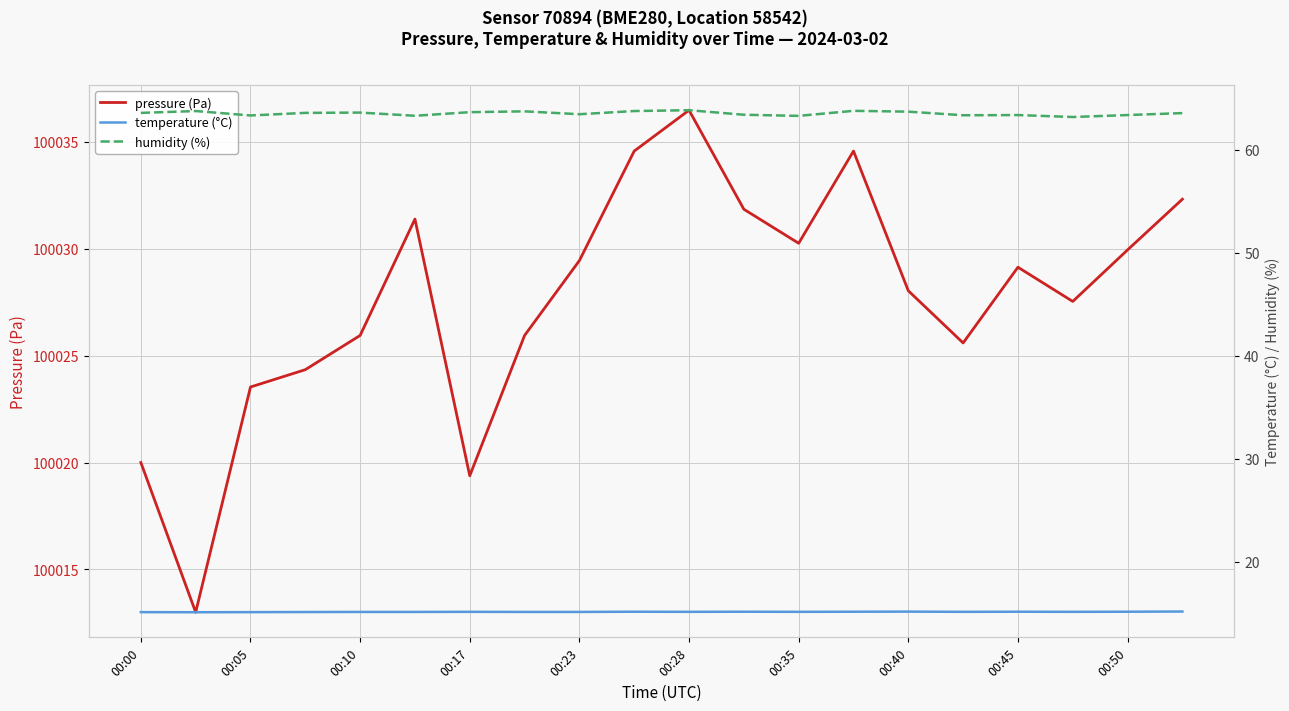

What is the maximum value for pressure (Pa)?

100036.5